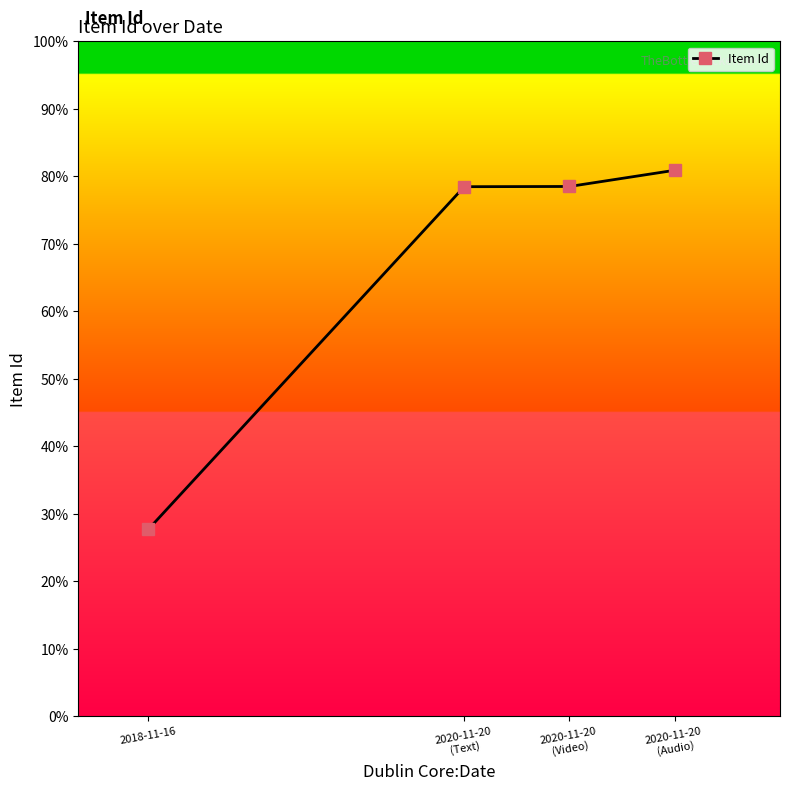

What is the difference between the maximum and minimum values?

53.2